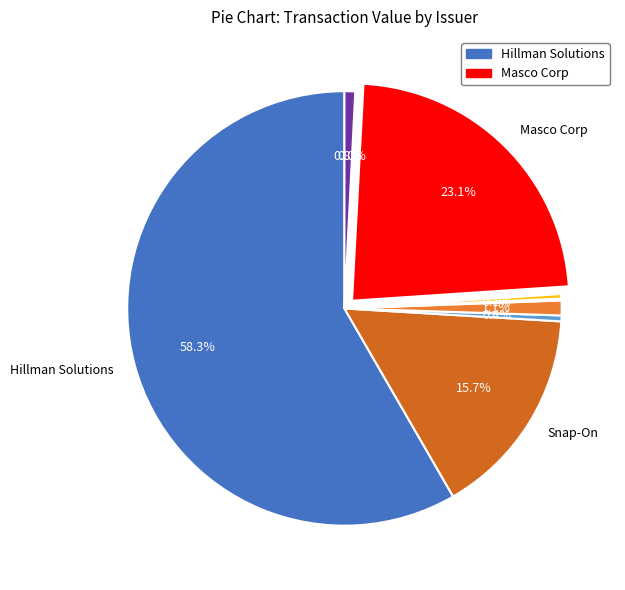

Count the number of slices in the pie.

9